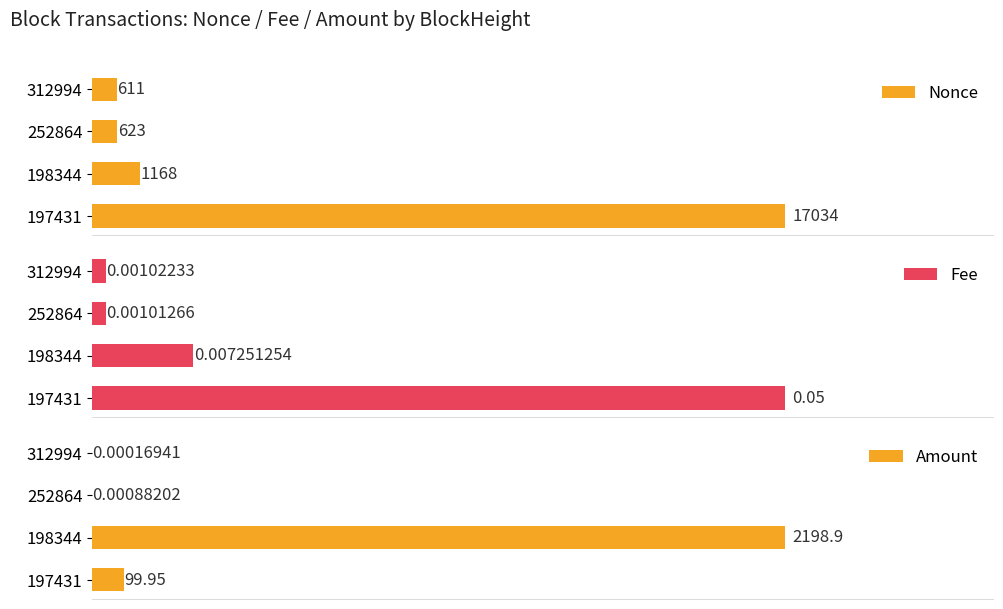

Rank the categories by Nonce value from highest to lowest.

197431, 198344, 252864, 312994